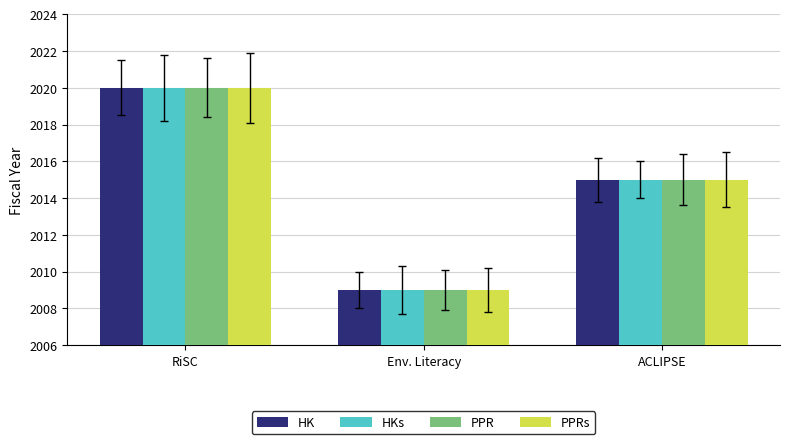

How many data points in HKs are less than 2015?

1